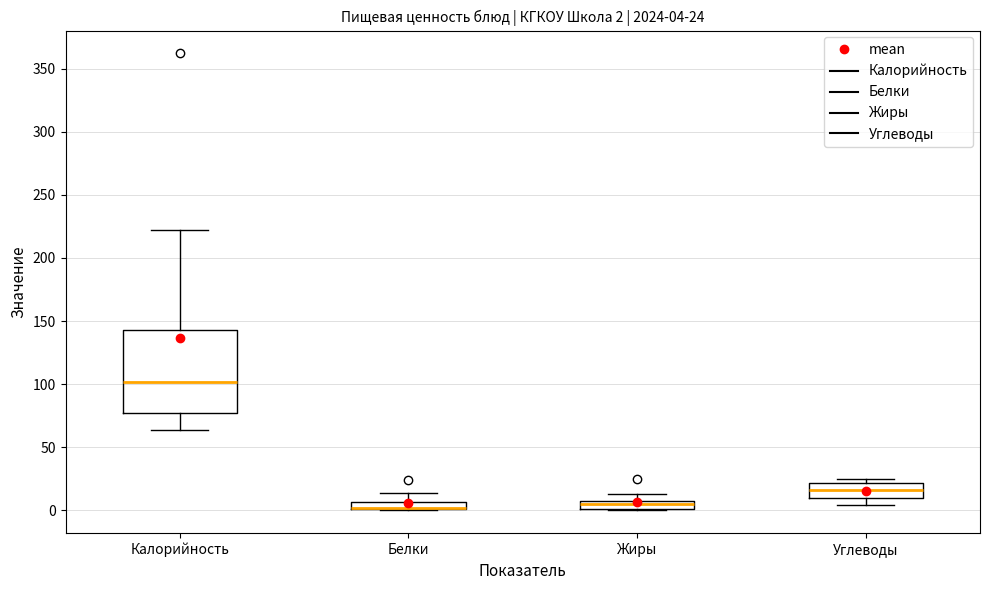

Which box is the tallest, from its lower edge to its upper edge?

Калорийность